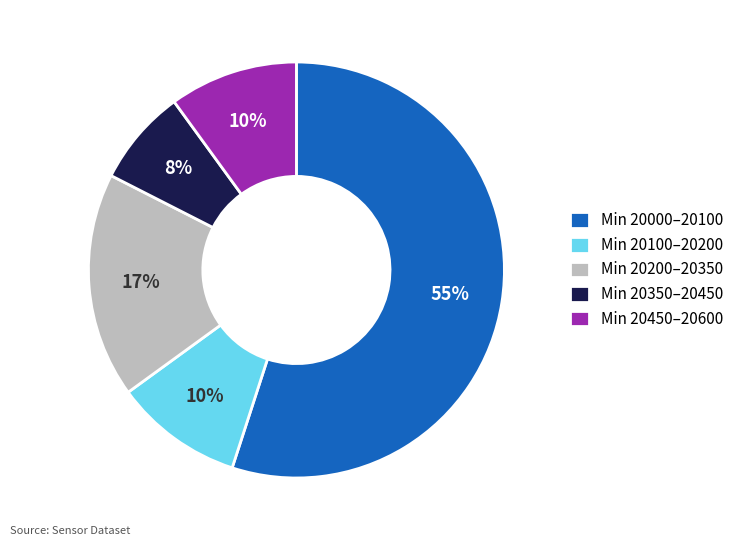

Is there a majority slice in this chart?

Yes